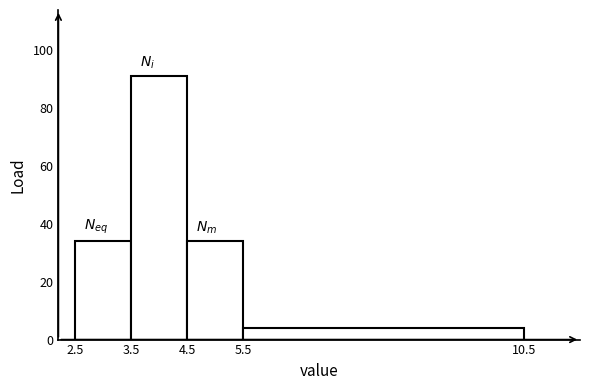

Reading left to right, transcribe this chart: for each bar, give the range it covers on the x-axis and its height. The values are not printed on the chart, so give them approximately, as read against the axis.

2.5 to 3.5: 34
3.5 to 4.5: 92
4.5 to 5.5: 34
5.5 to 10.5: 4